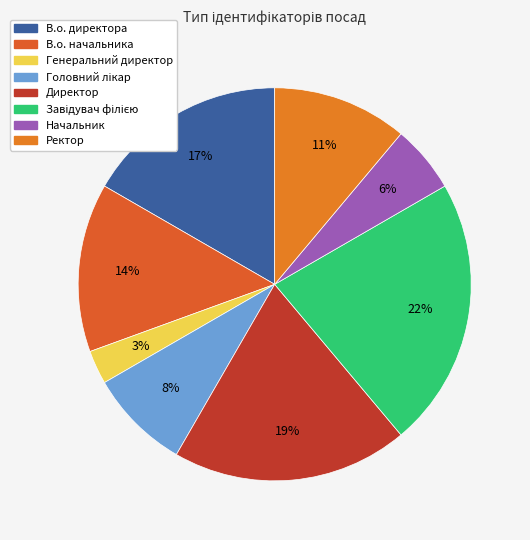

To the nearest percent, what is the average slice percentage?

12%